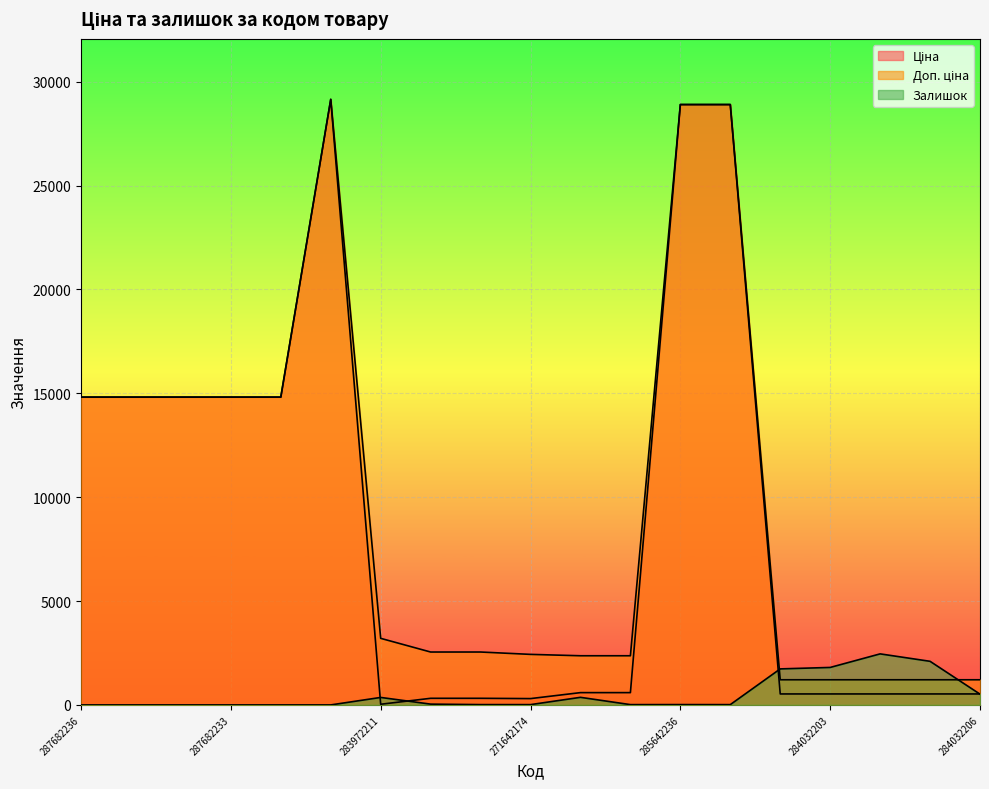

Rank the categories by Ціна value from lowest to highest.

283972211, 271642174, 271652174, 271652173, 284032204, 284032203, 284032208, 284032207, 284032206, 249092174, 249092173, 287682236, 287682235, 287682234, 287682233, 287682231, 285642236, 285642235, 287702232